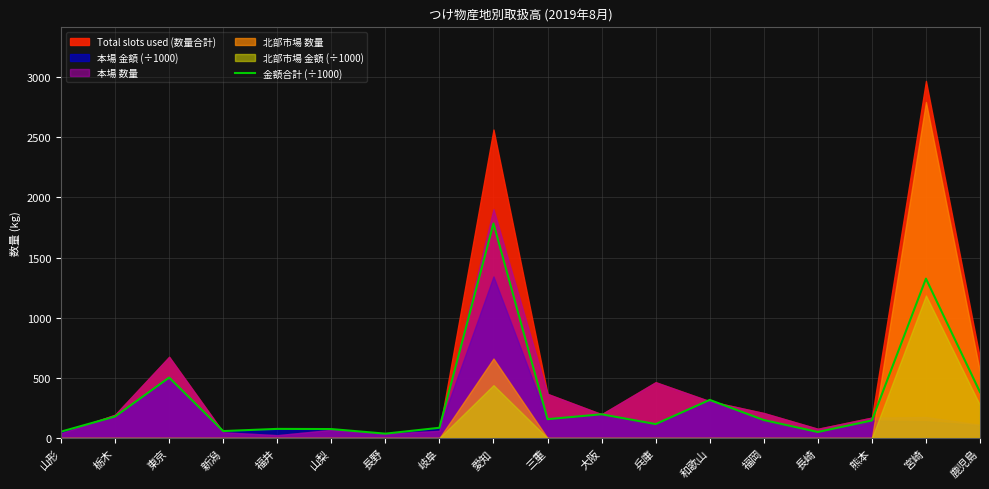

At which category does the data reach its first local peak?

東京